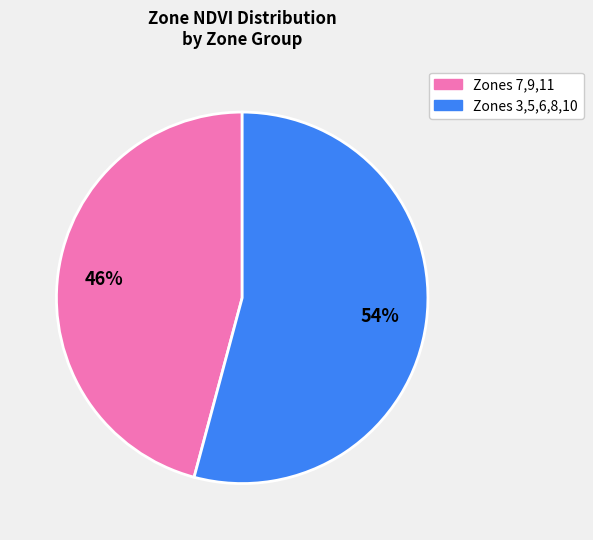

Is there any slice that represents more than half of the pie?

Yes